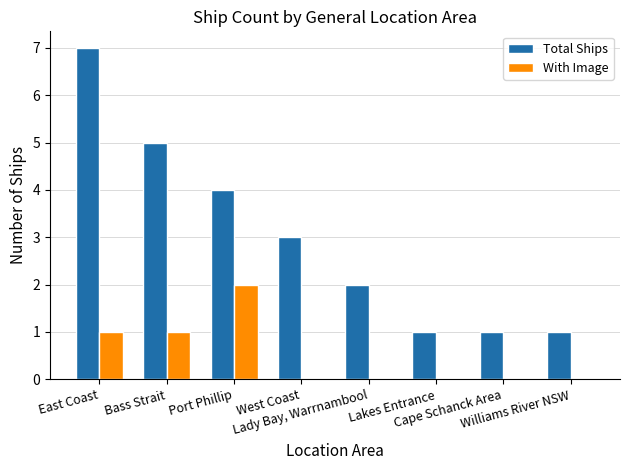

Which series has the largest total across all categories?

Total Ships